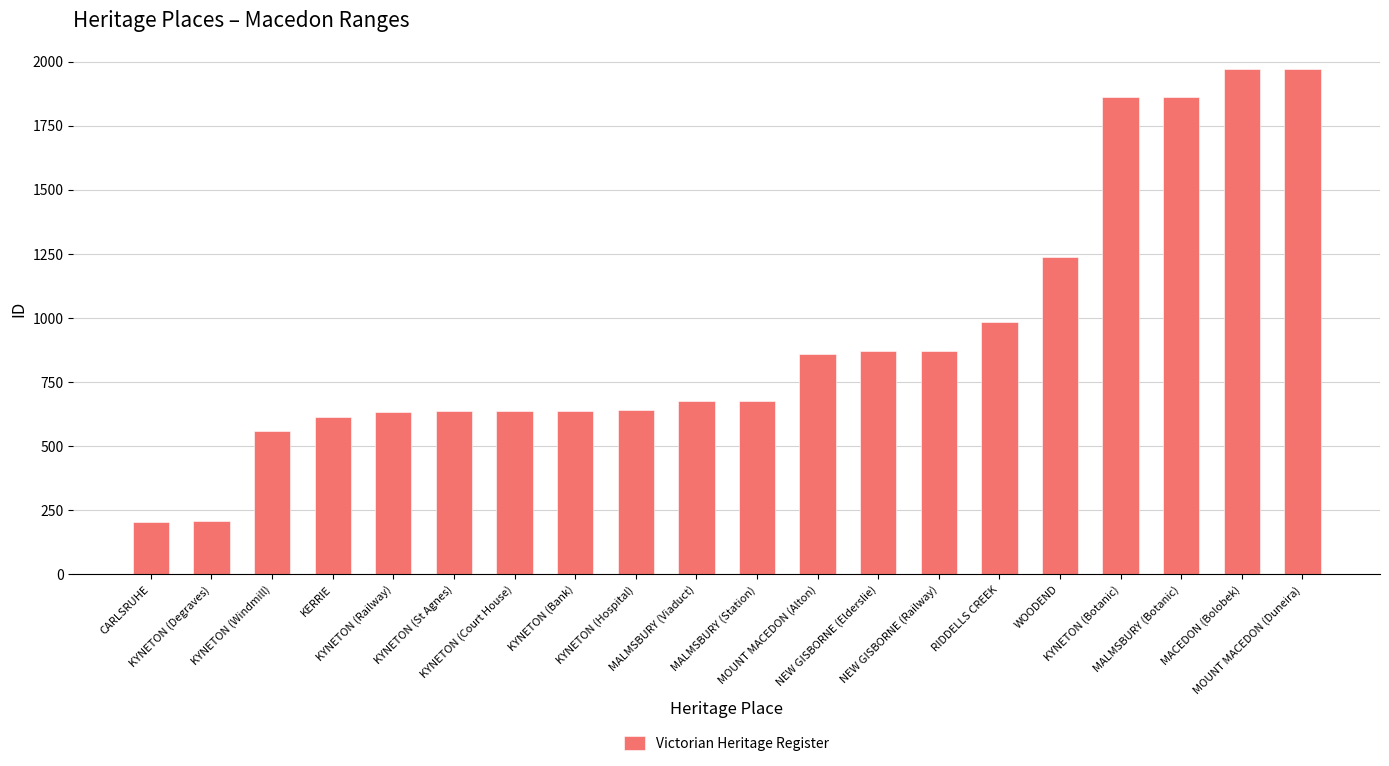

What position from the right is MALMSBURY (Station)?

10